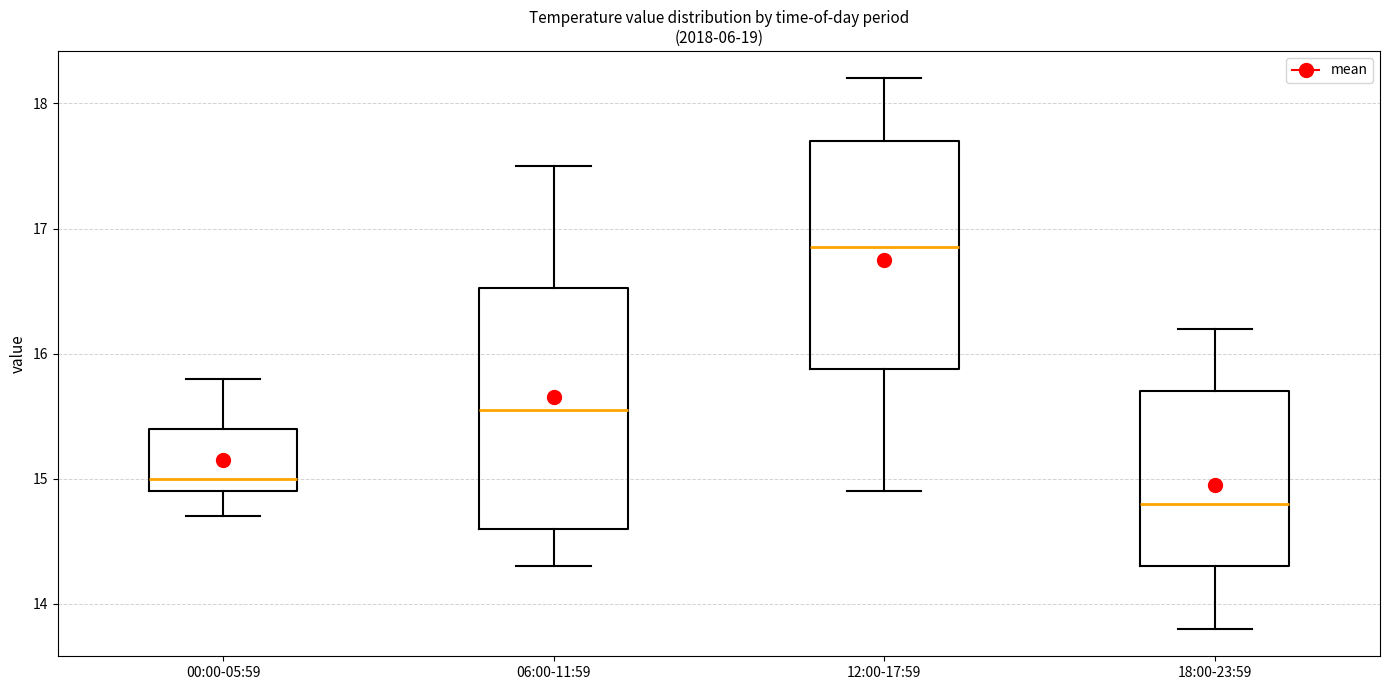

Where is the lower edge of the box for 18:00-23:59 on the y-axis? The values are not printed on the chart, so give them approximately, as read against the axis.

14.3